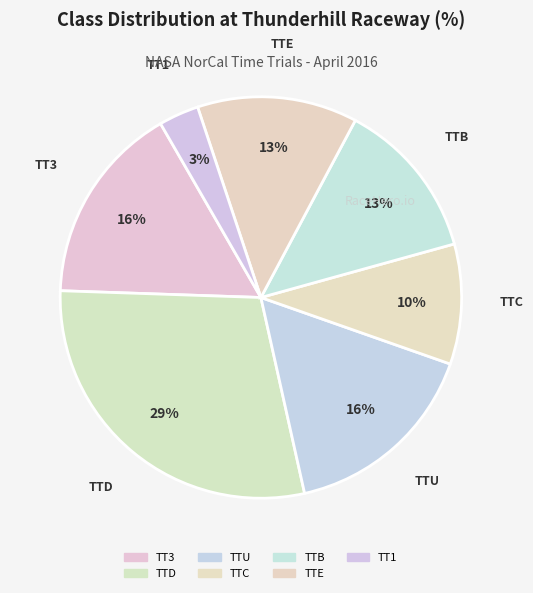

What is the total percentage of TTU and TT1?

19.4%